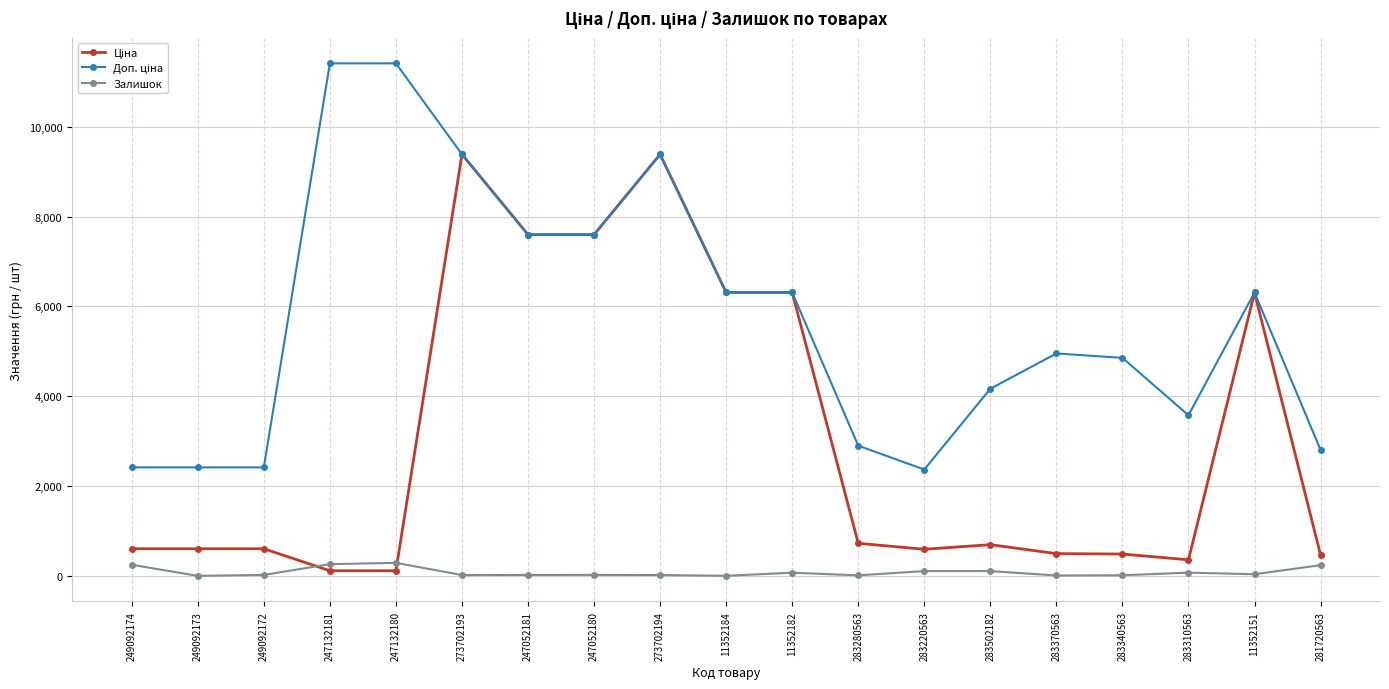

Is this an area chart (filled region under the line)?

No